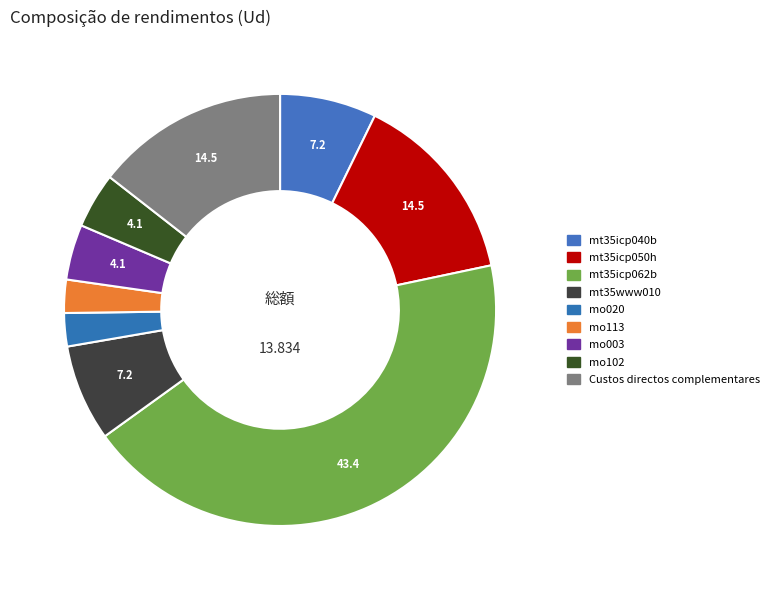

Count the number of slices in the pie.

9